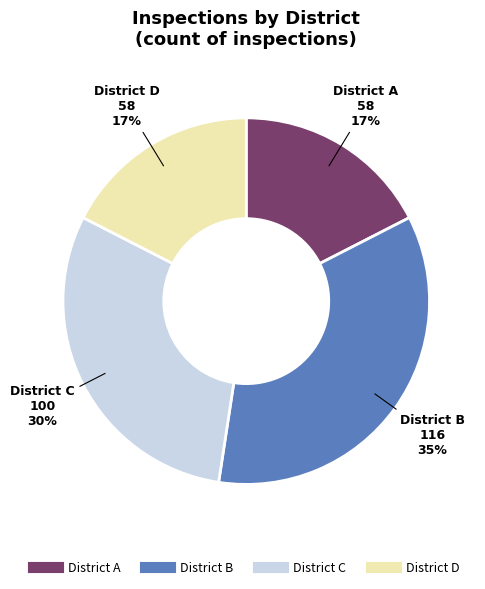

Does any single category account for the majority?

No